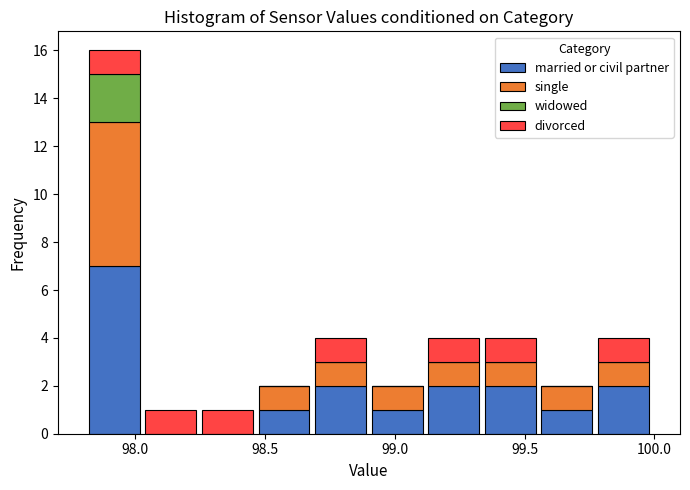

Reading left to right, transcribe this chart: for each stacked bar, give the range it covers on the x-axis and its total height. Neither the bar edges nor the heights are printed on the chart, so give them approximately, as read against the axes.

97.80 to 98.05: 16
98.05 to 98.25: 1
98.25 to 98.45: 1
98.45 to 98.70: 2
98.70 to 98.90: 4
98.90 to 99.10: 2
99.10 to 99.35: 4
99.35 to 99.55: 4
99.55 to 99.75: 2
99.75 to 100.00: 4